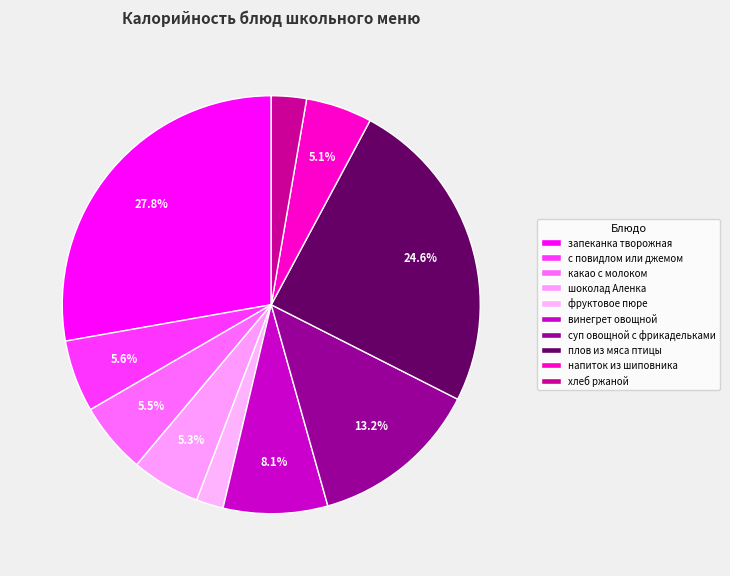

Is there a majority slice in this chart?

No